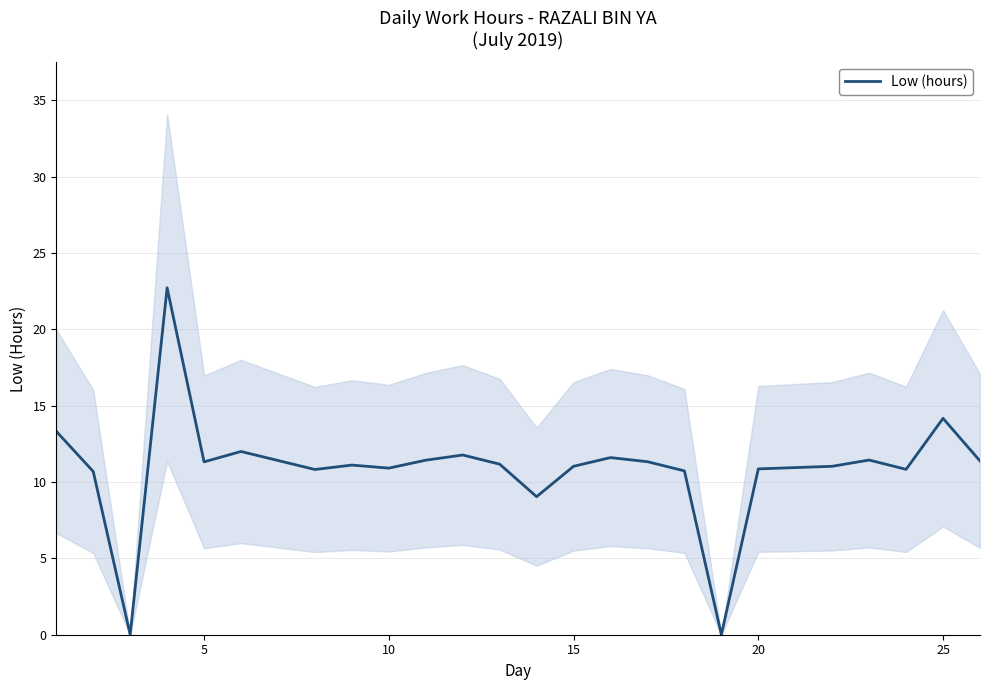

How many values are above zero?

22